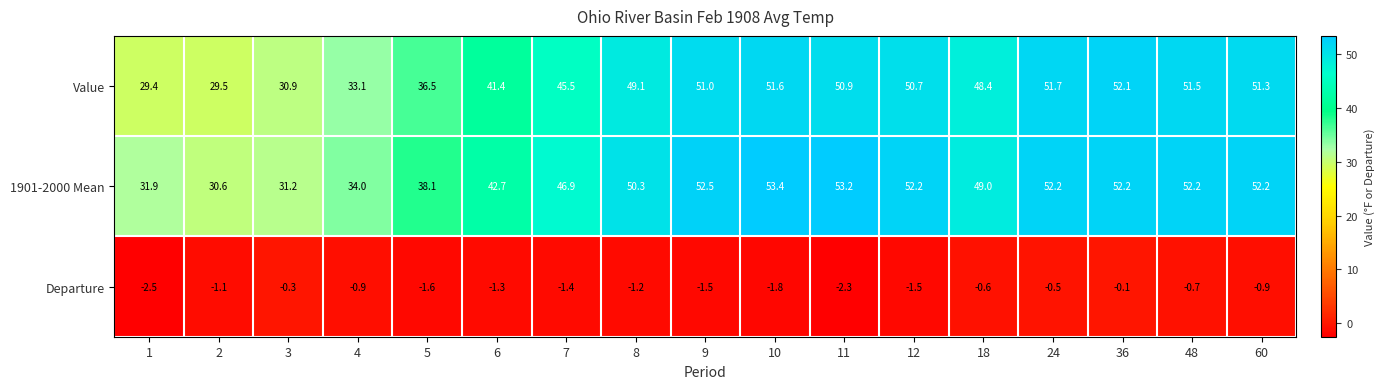

Which category has the highest value across all series?

10